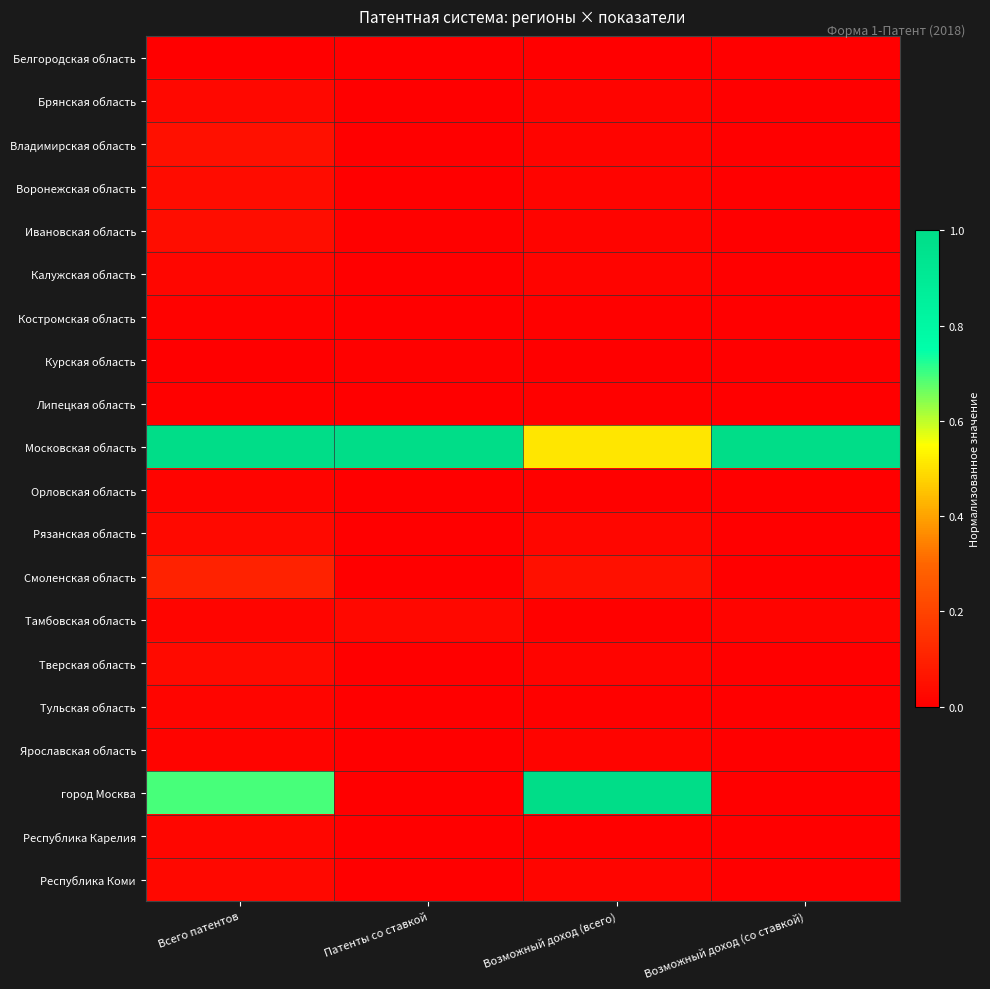

Which series has the largest total across all categories?

Московская область